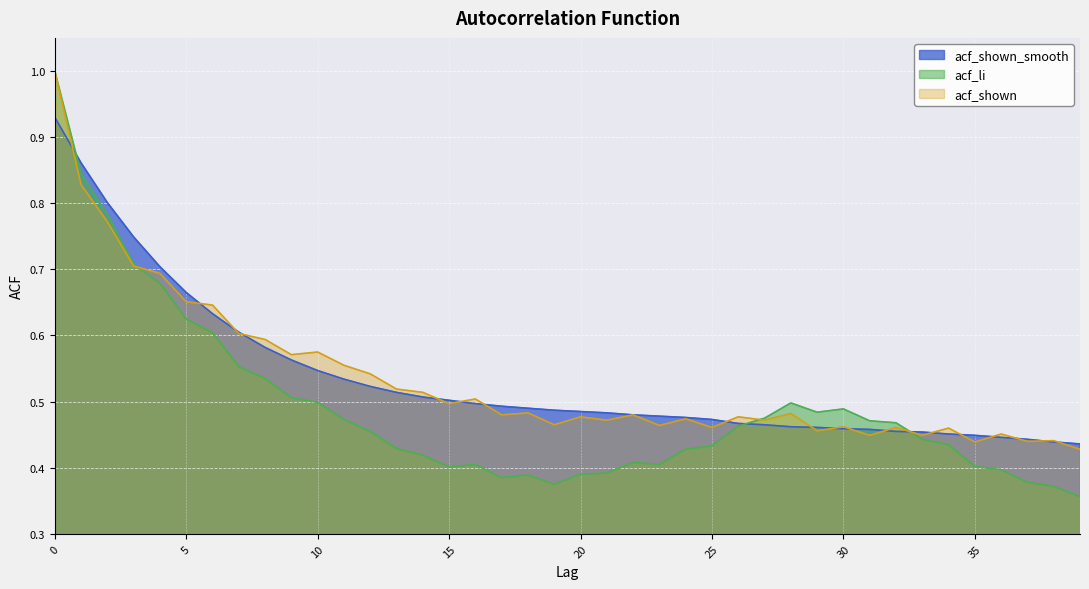

Reading left to right, transcribe all the data shown in this chart.

acf_shown_smooth: 0.9	0.9	0.8	0.7	0.7	0.7	0.6	0.6	0.6	0.6	0.5	0.5	0.5	0.5	0.5	0.5	0.5	0.5	0.5	0.5	0.5	0.5	0.5	0.5	0.5	0.5	0.5	0.5	0.5	0.5	0.5	0.5	0.5	0.5	0.5	0.4	0.4	0.4	0.4	0.4
acf_li: 1.0	0.8	0.8	0.7	0.7	0.6	0.6	0.6	0.5	0.5	0.5	0.5	0.5	0.4	0.4	0.4	0.4	0.4	0.4	0.4	0.4	0.4	0.4	0.4	0.4	0.4	0.5	0.5	0.5	0.5	0.5	0.5	0.5	0.4	0.4	0.4	0.4	0.4	0.4	0.4
acf_shown: 1.0	0.8	0.8	0.7	0.7	0.7	0.6	0.6	0.6	0.6	0.6	0.6	0.5	0.5	0.5	0.5	0.5	0.5	0.5	0.5	0.5	0.5	0.5	0.5	0.5	0.5	0.5	0.5	0.5	0.5	0.5	0.4	0.5	0.4	0.5	0.4	0.5	0.4	0.4	0.4